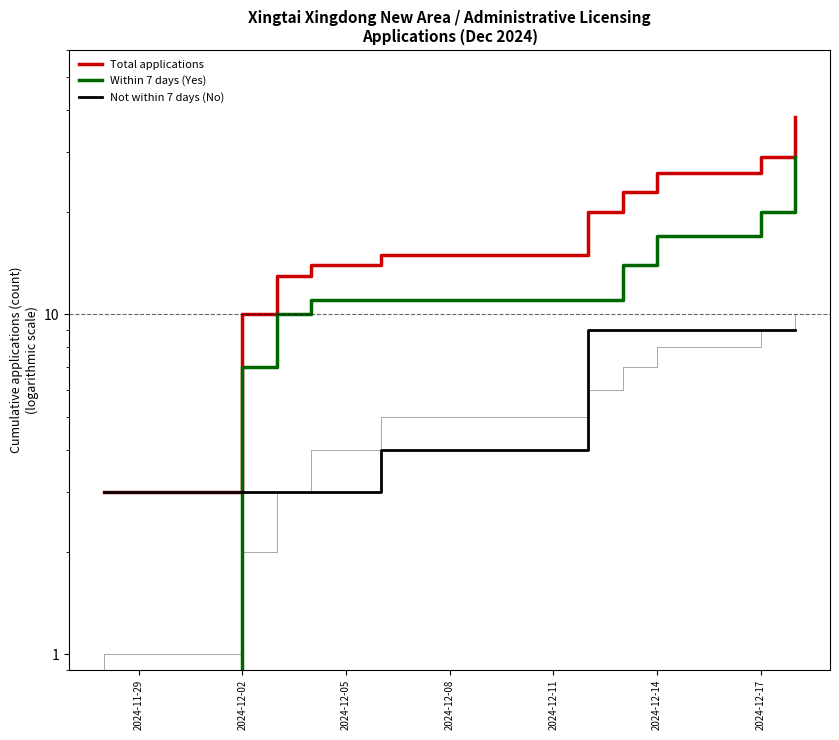

Rank the series at 2024-12-14 from lowest to highest value.

Not within 7 days (No), Within 7 days (Yes), Total applications